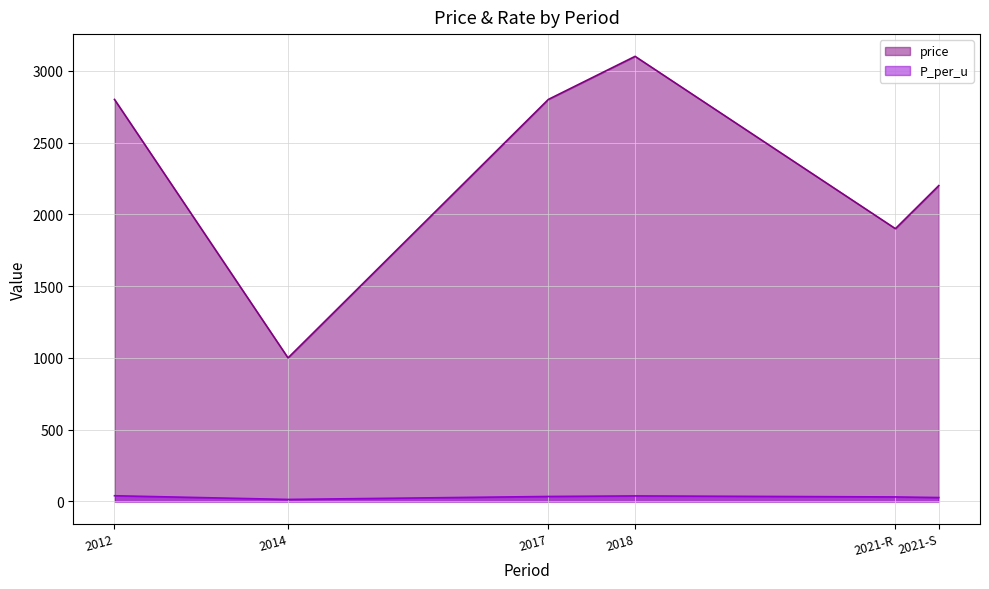

Where is the first local maximum for P_per_u?

2018